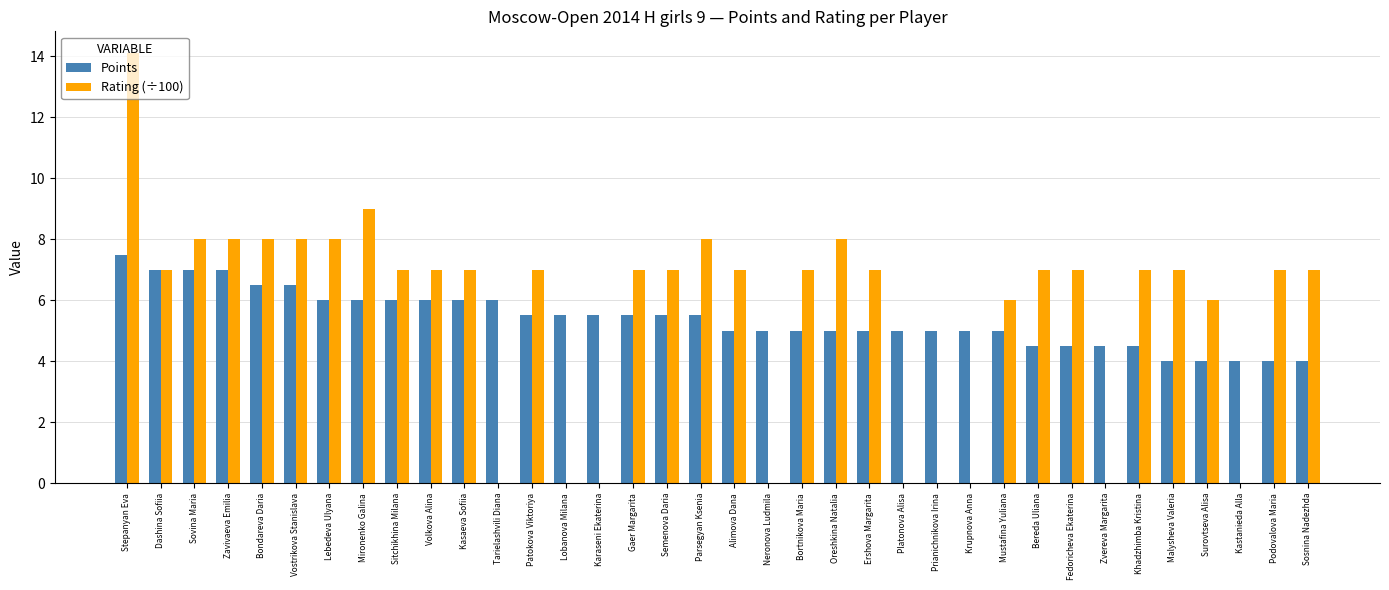

Which category has the highest value in the Rating (÷100) series?

Stepanyan Eva